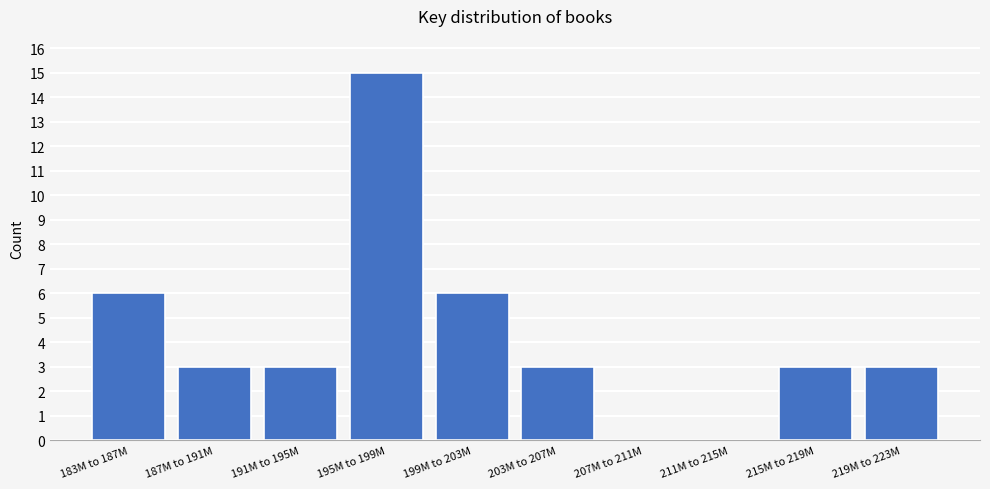

Reading right to left, what are all the values shown in this chart?

219M to 223M=3	215M to 219M=3	211M to 215M=0	207M to 211M=0	203M to 207M=3	199M to 203M=6	195M to 199M=15	191M to 195M=3	187M to 191M=3	183M to 187M=6